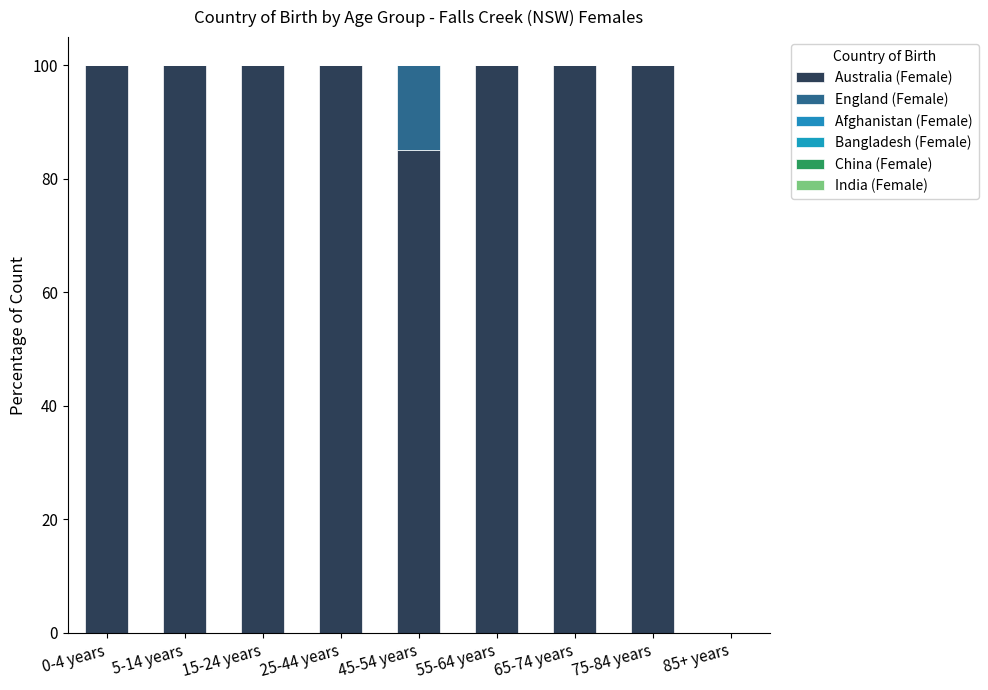

Count the number of categories in the chart.

9